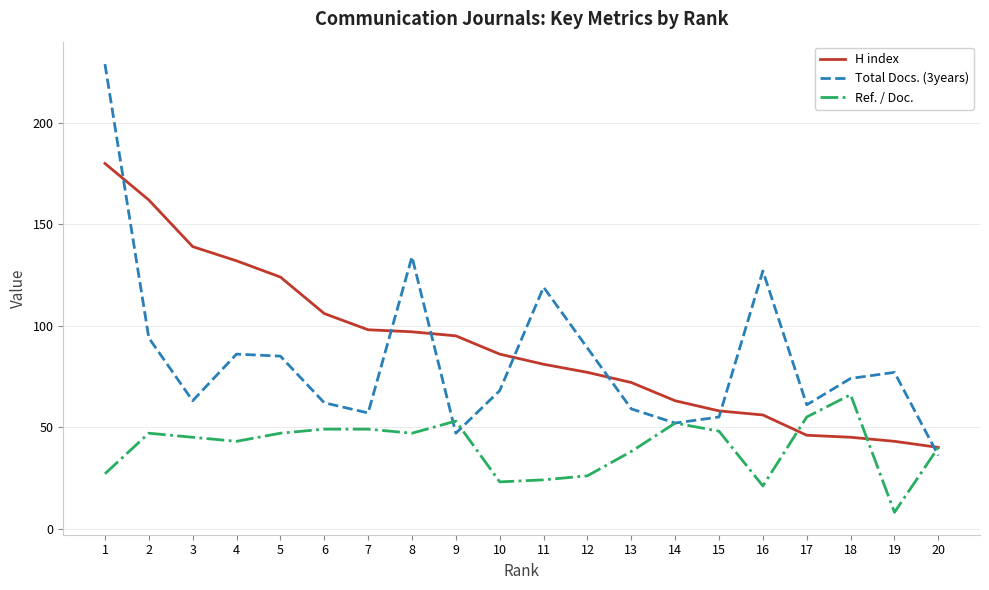

True or false: Ref. / Doc. has more than 1 interior local peaks.

True